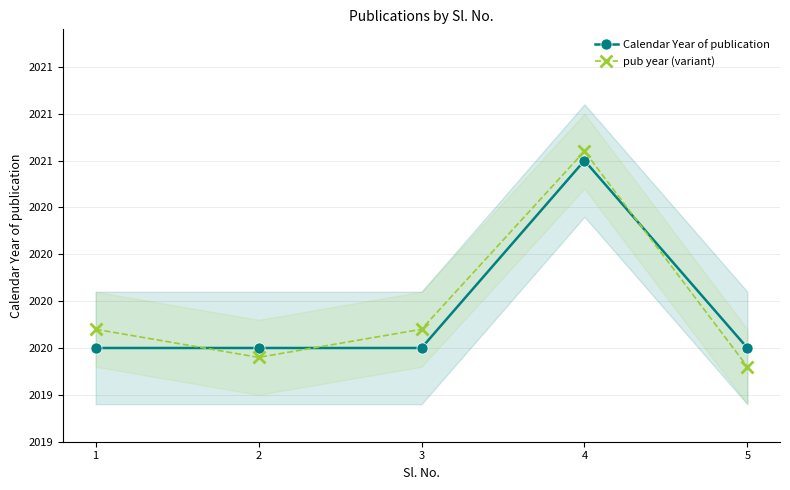

How many Calendar Year of publication values are between 2020 and 2021?

5